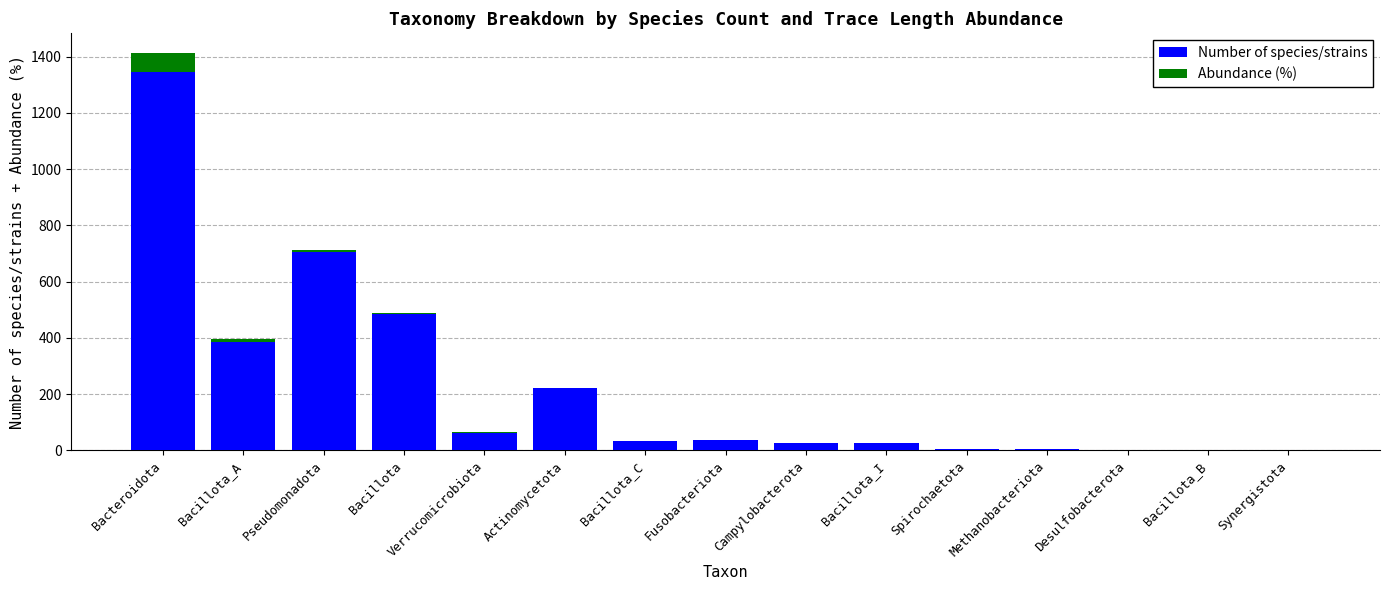

What are all the series names shown in the legend?

Number of species/strains, Abundance (%)